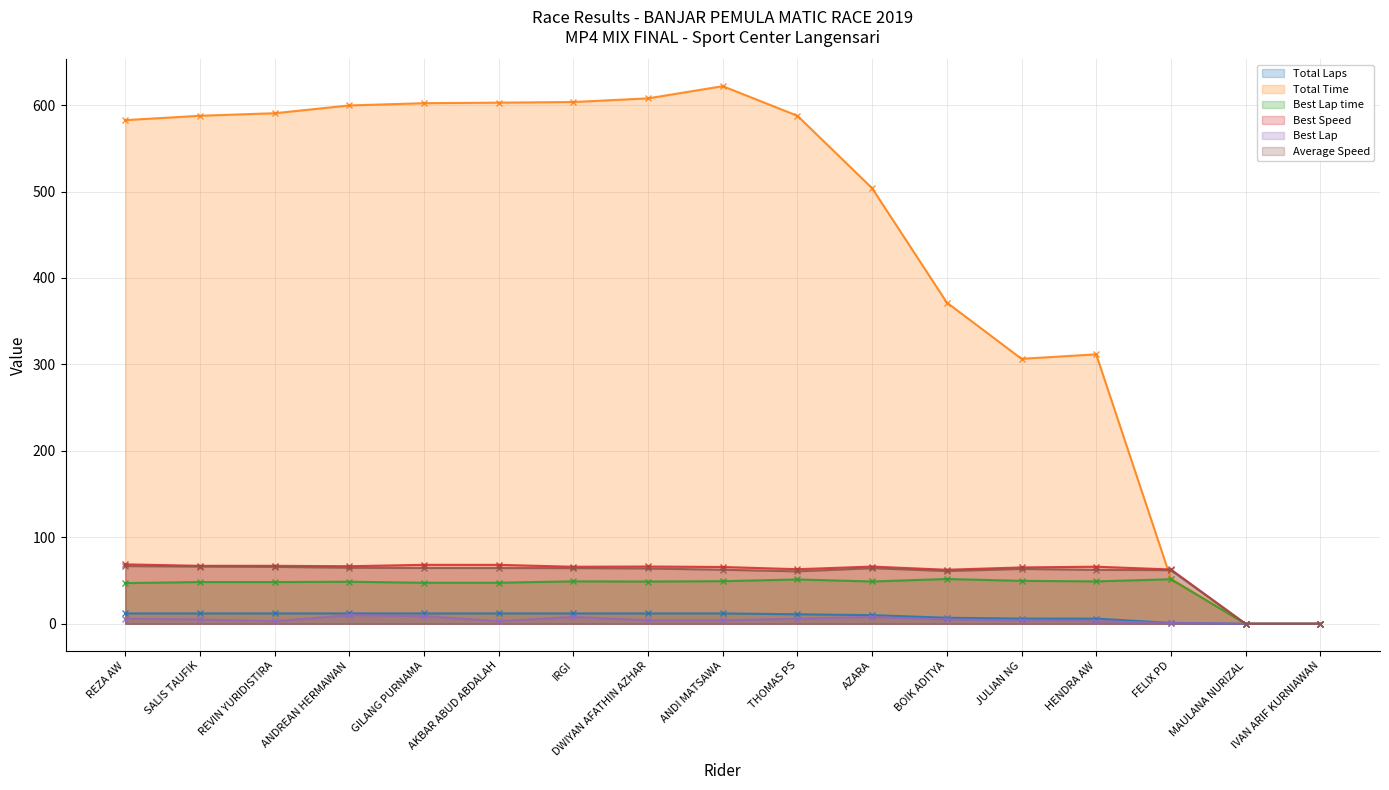

List the series in order of their peak value, highest first.

Total Time, Best Speed, Average Speed, Best Lap time, Total Laps, Best Lap